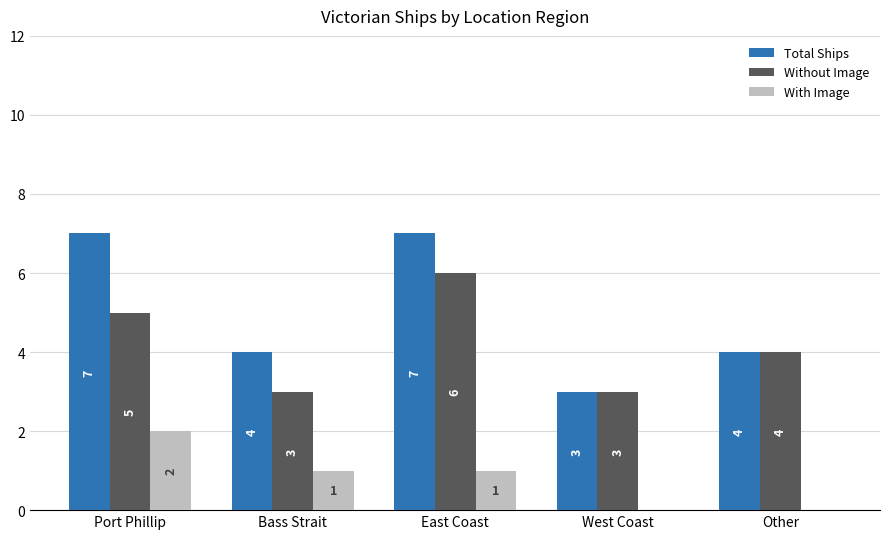

Which series changed the most between Port Phillip and Bass Strait?

Total Ships